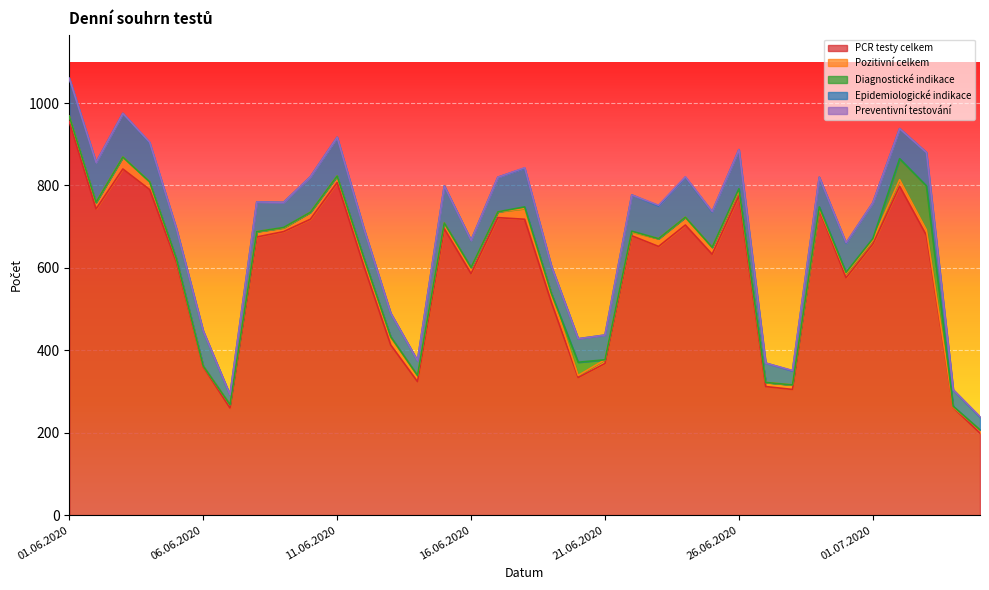

Rank the series by their maximum value, from lowest to highest.

Preventivní testování, Pozitivní celkem, Epidemiologické indikace, Diagnostické indikace, PCR testy celkem